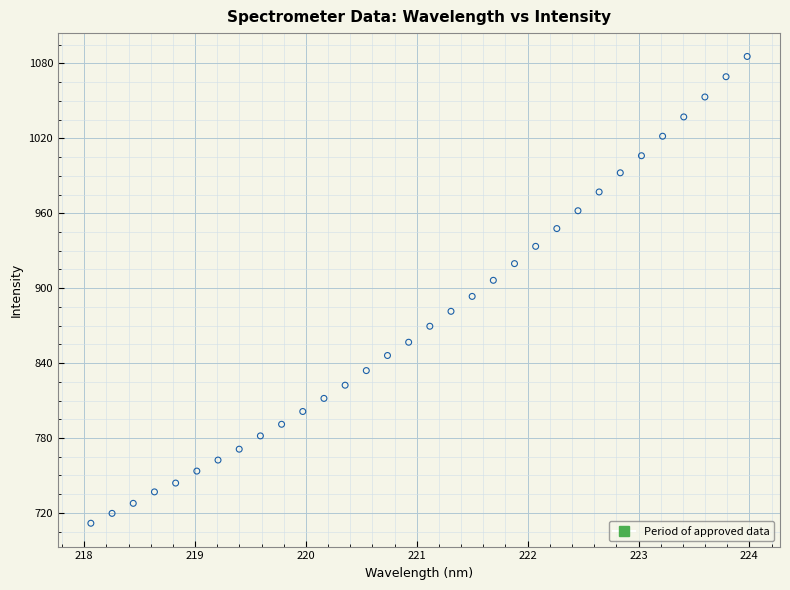

What is the range of X values (max minus min)?

5.9